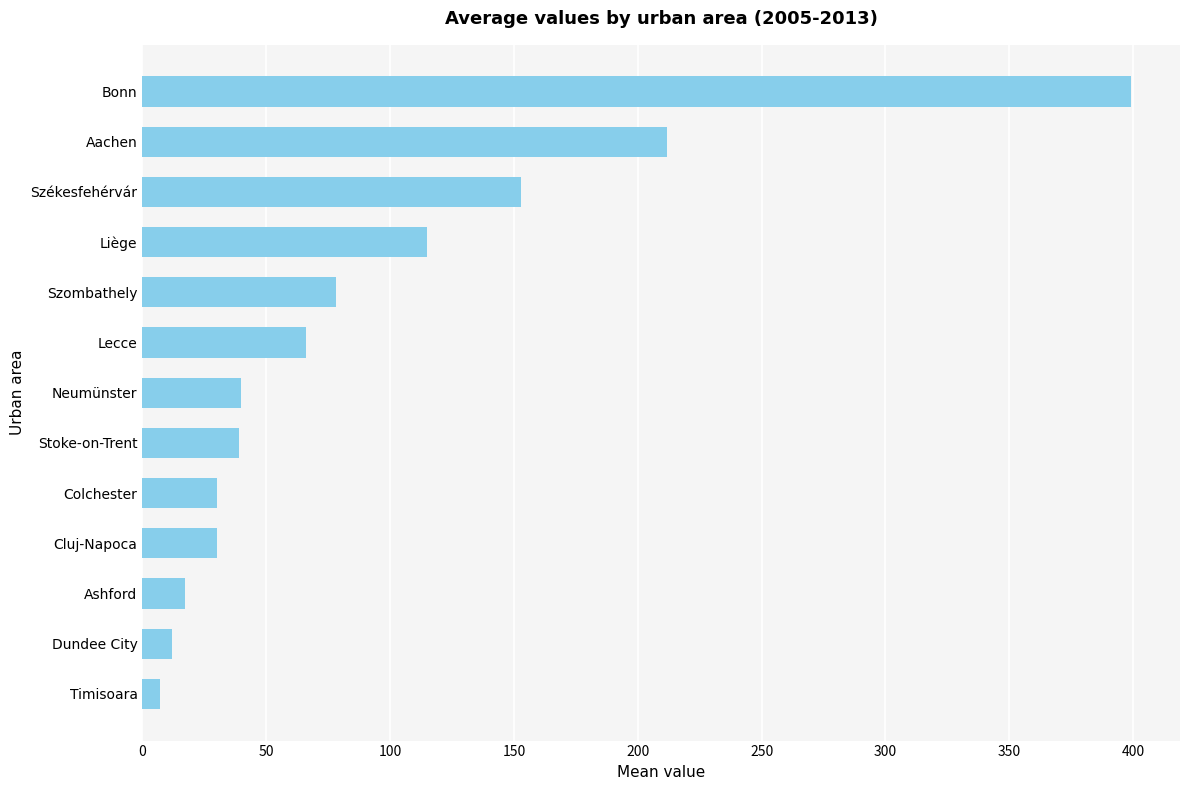

Which label corresponds to the largest value in the chart?

Bonn